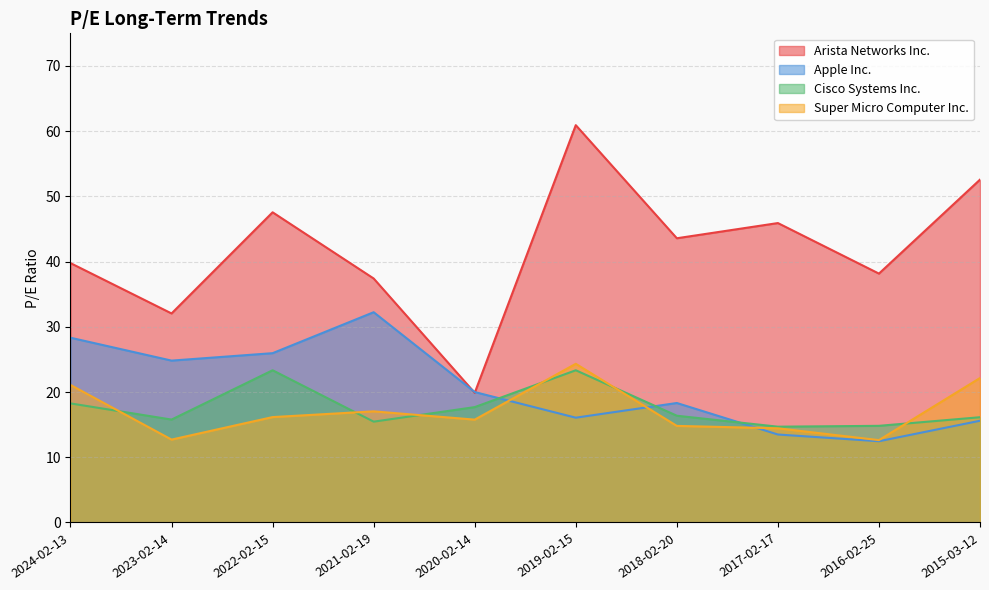

Reading left to right, transcribe all the data shown in this chart.

Arista Networks Inc.: 39.8	32.0	47.6	37.4	19.9	60.9	43.6	45.9	38.2	52.6
Apple Inc.: 28.3	24.8	26.0	32.2	20.0	16.1	18.3	13.5	12.5	15.6
Cisco Systems Inc.: 18.3	15.8	23.3	15.5	17.7	23.3	16.4	14.7	14.8	16.1
Super Micro Computer Inc.: 21.1	12.7	16.2	17.0	15.8	24.3	14.8	14.4	12.6	22.1